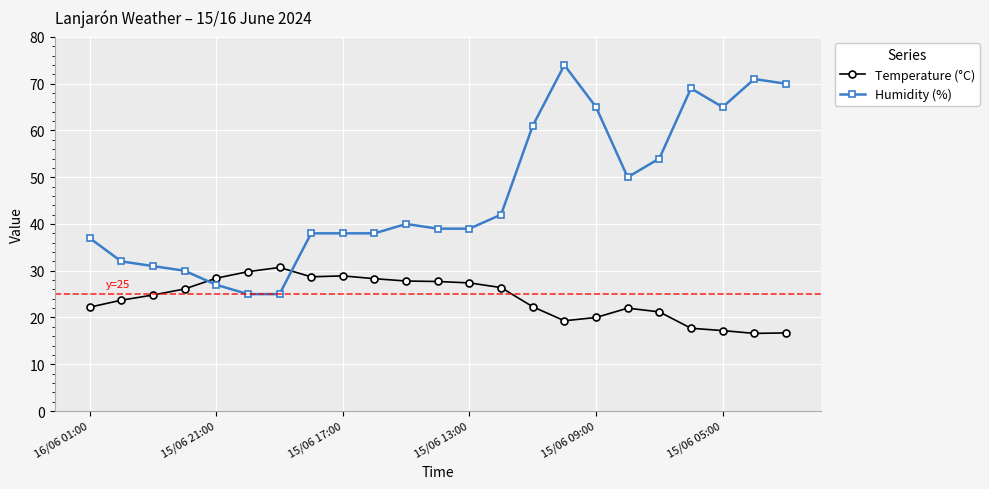

What is the minimum value shown in the chart?

16.6